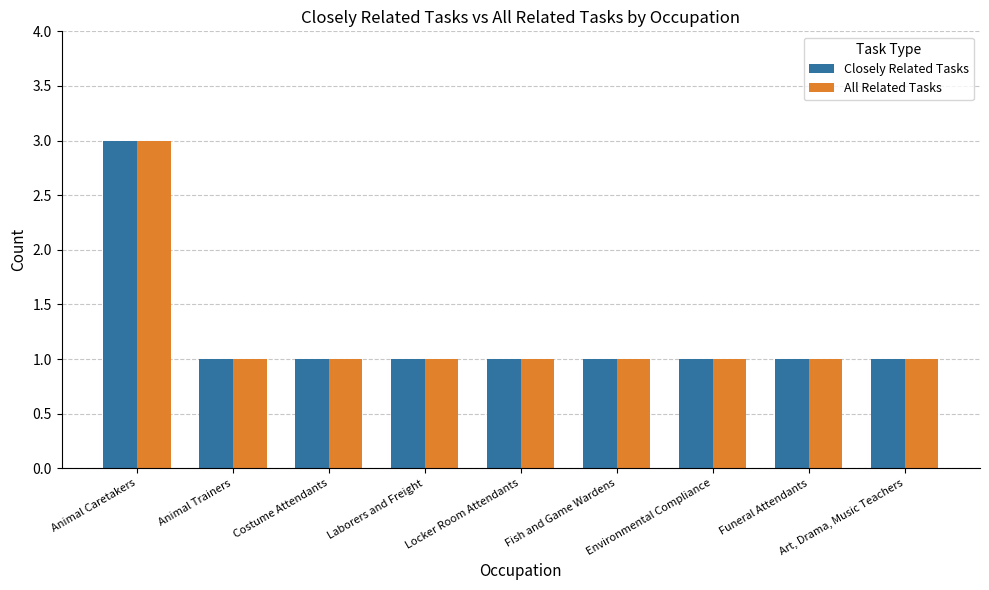

At which category is the sum across all series the highest?

Animal Caretakers